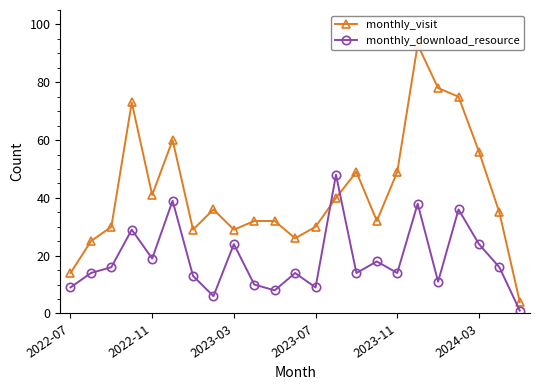

The value of monthly_visit at 13 is 10. True or false?

False